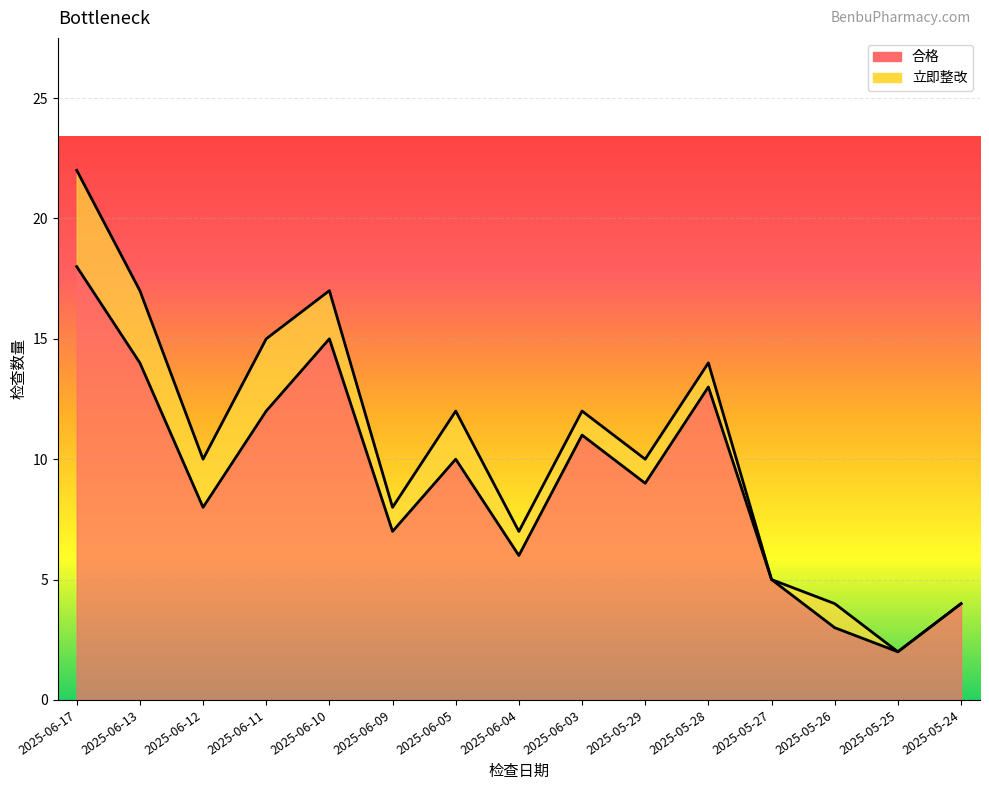

Reading right to left, what are all the values shown in this chart?

2025-05-24=4	2025-05-25=2	2025-05-26=3	2025-05-27=5	2025-05-28=13	2025-05-29=9	2025-06-03=11	2025-06-04=6	2025-06-05=10	2025-06-09=7	2025-06-10=15	2025-06-11=12	2025-06-12=8	2025-06-13=14	2025-06-17=18